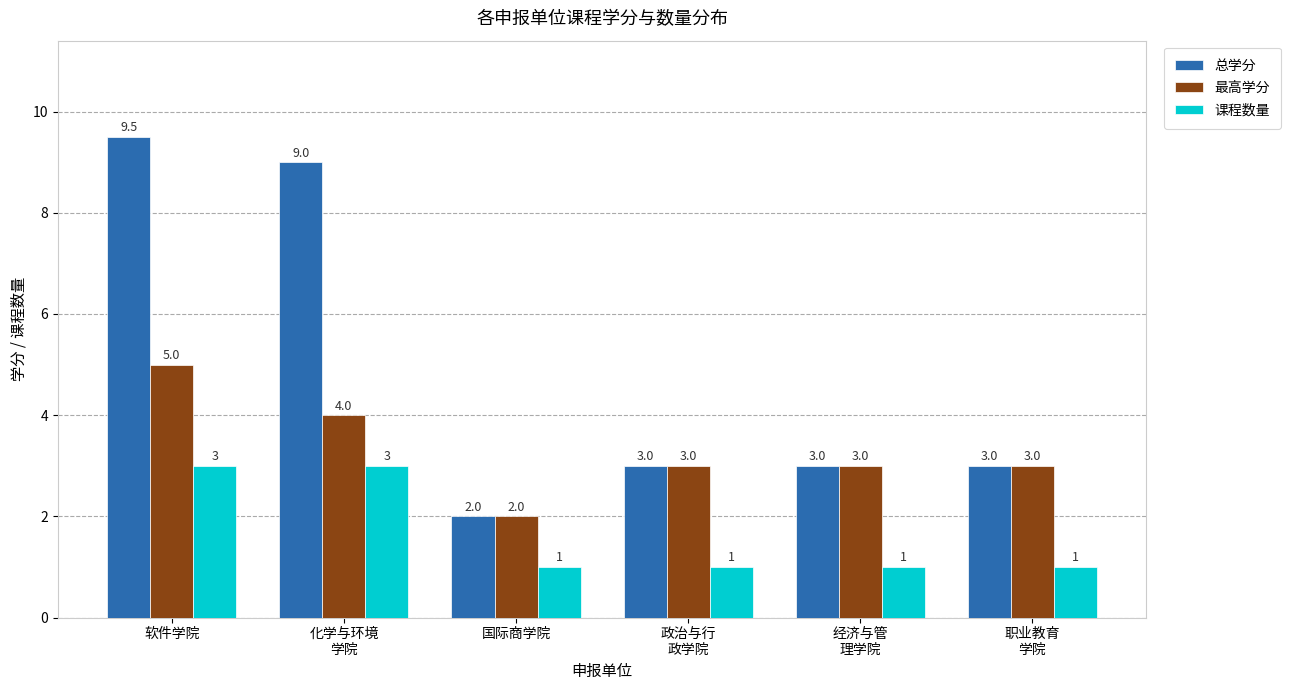

At which category is the sum across all series the highest?

软件学院